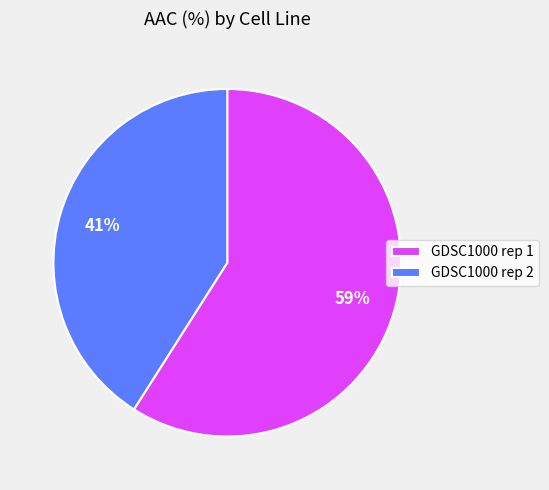

Which category has the biggest portion of the pie?

GDSC1000 rep 1